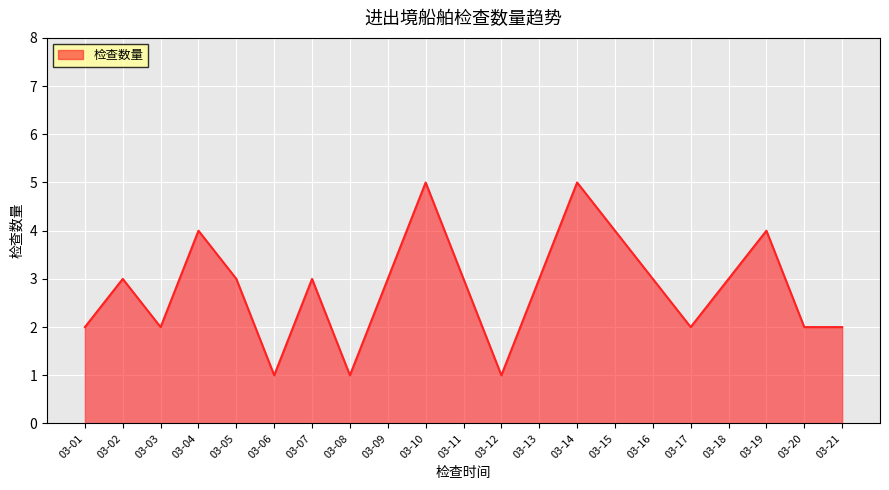

How many lines are shown in the chart?

1